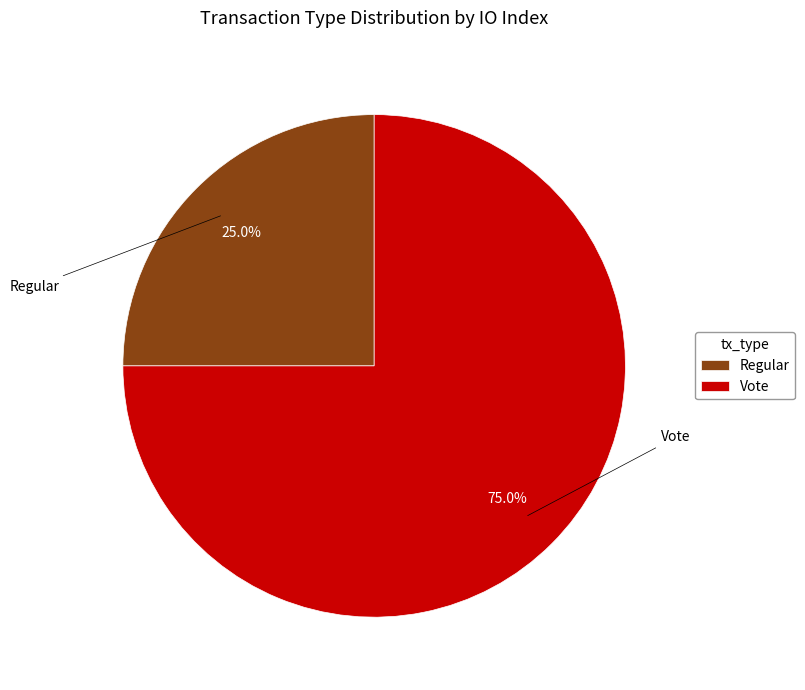

Which category accounts for the majority?

Vote